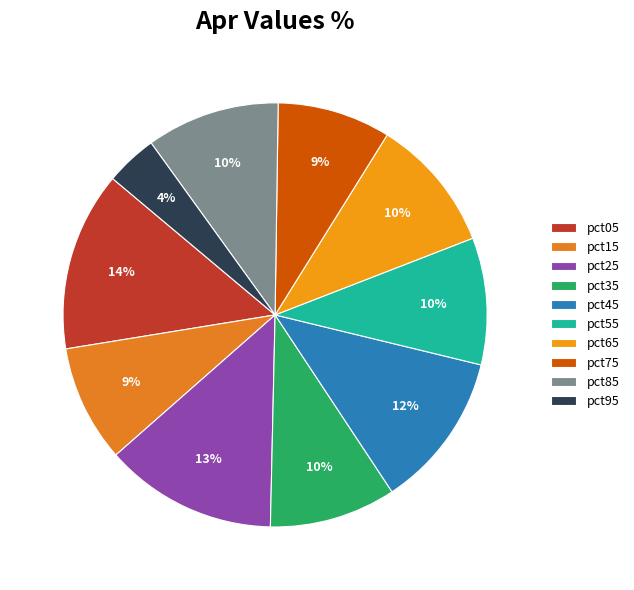

Which slice is the largest?

pct05